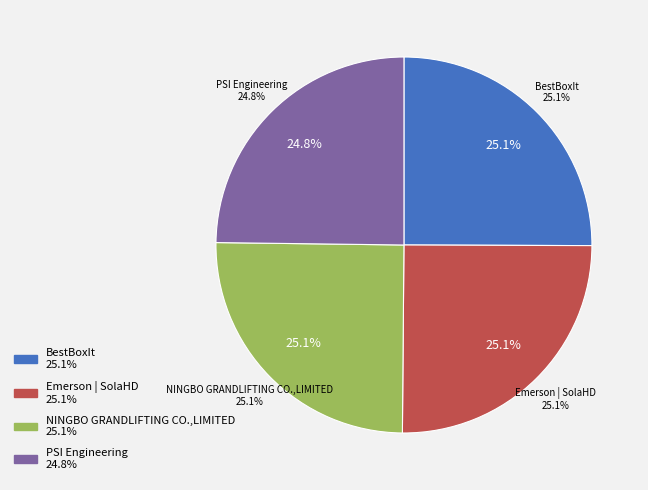

Combined, what portion of the pie is PSI Engineering and NINGBO GRANDLIFTING CO.,LIMITED?

49.9%